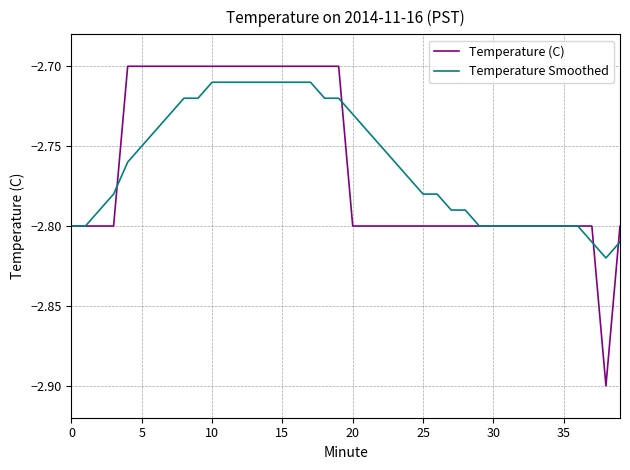

What is the smallest value displayed?

-2.9